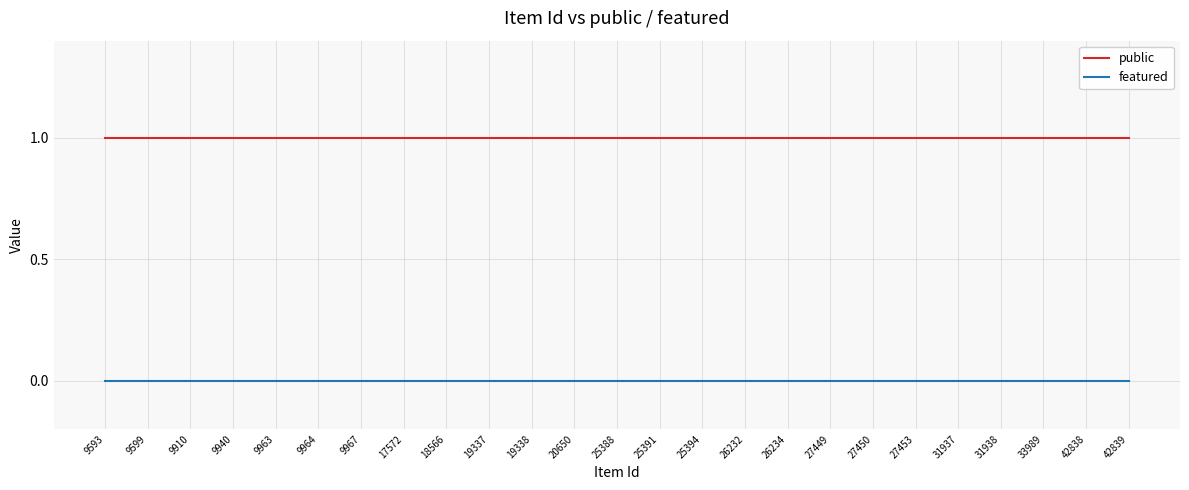

Rank the series by their maximum value, from highest to lowest.

public, featured